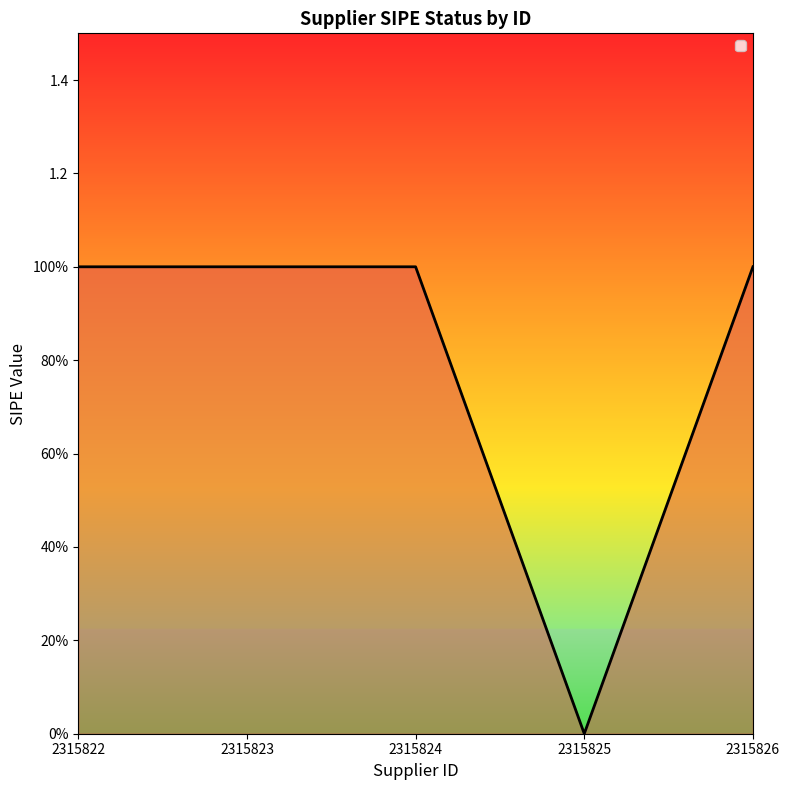

Does the chart display data point markers on the line(s)?

No